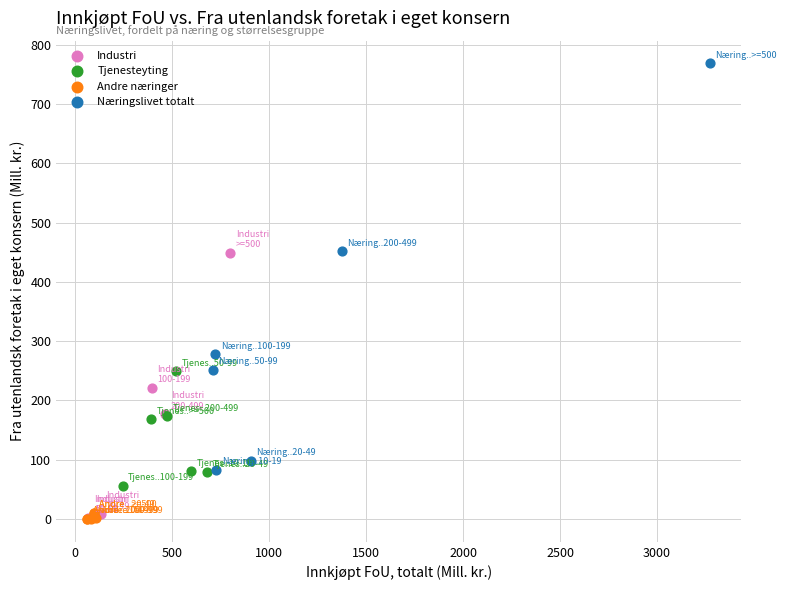

Which series has the widest spread of Y values?

Næringslivet totalt